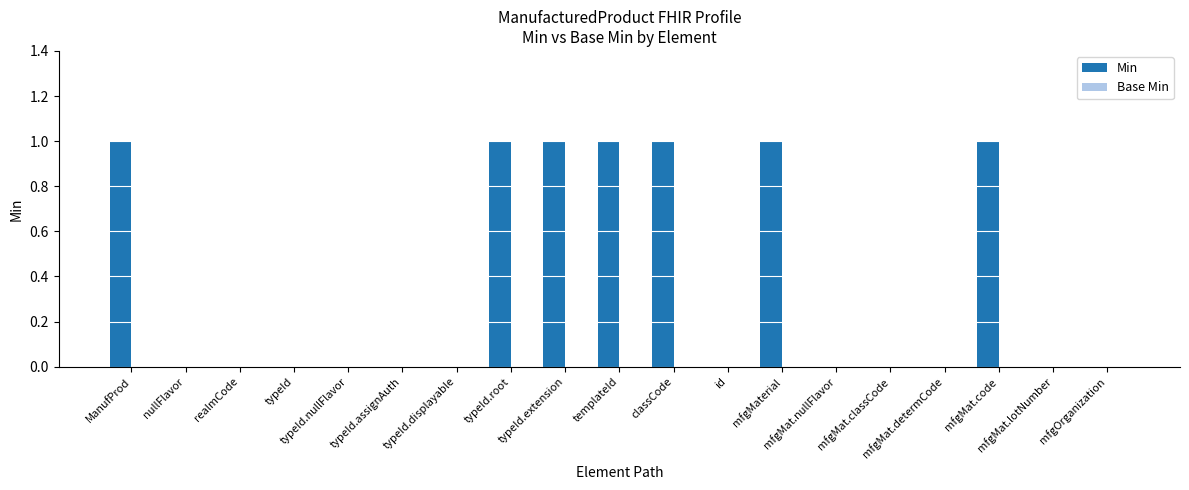

What is the sum of all values?

7